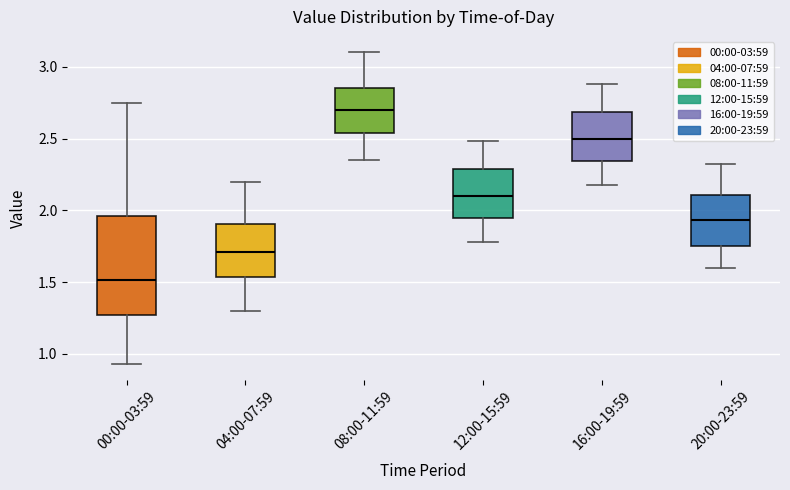

Comparing the boxes themselves (not the whiskers), which one is the tallest?

00:00-03:59